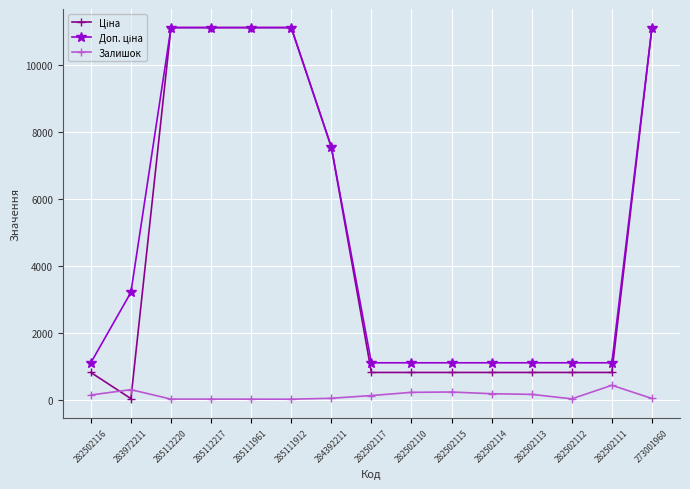

At how many categories does at least one series exceed 8119?

5